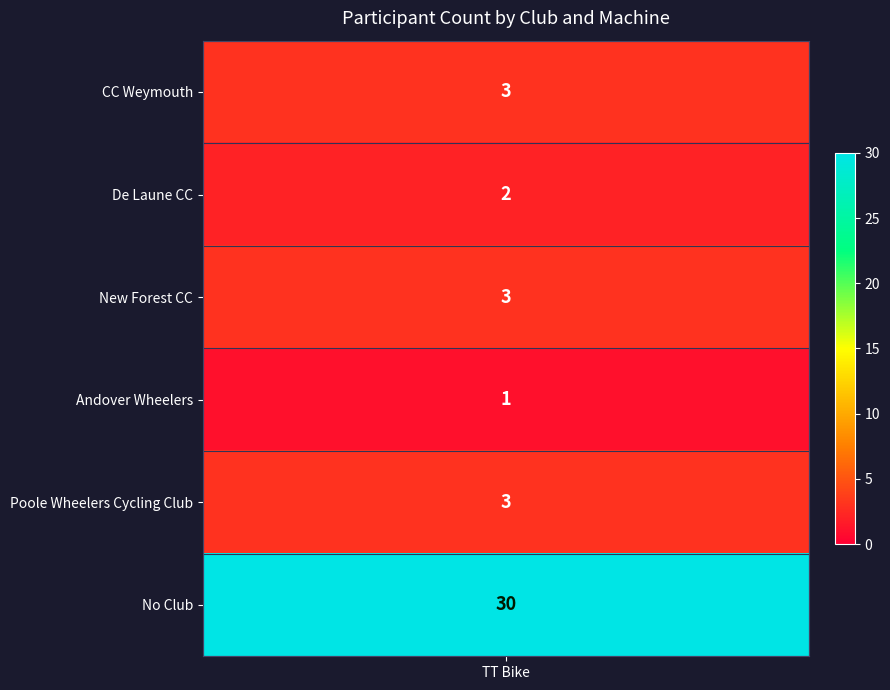

What is the total value across all series at 0?

42